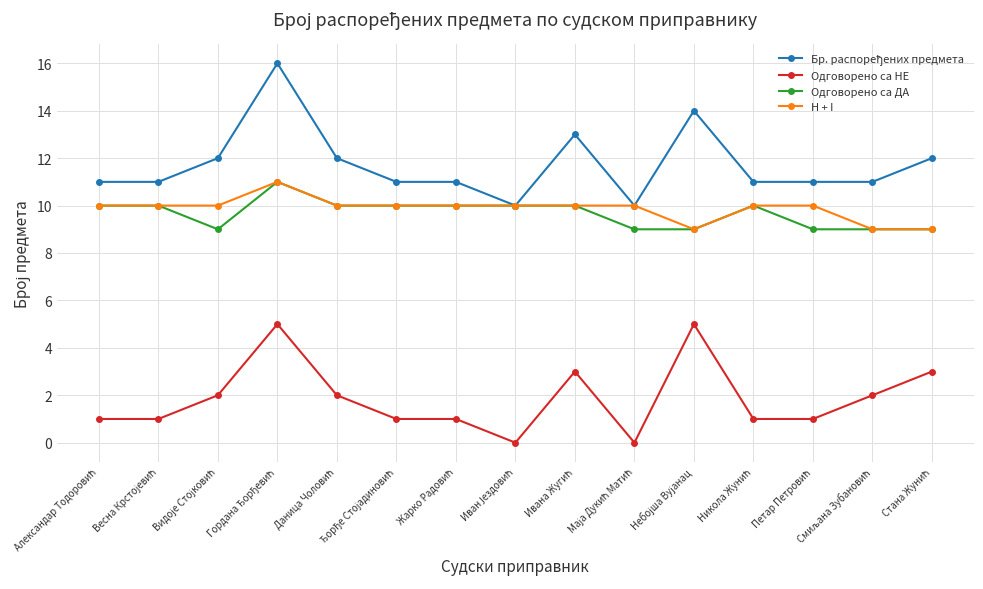

Is this an area chart (filled region under the line)?

No